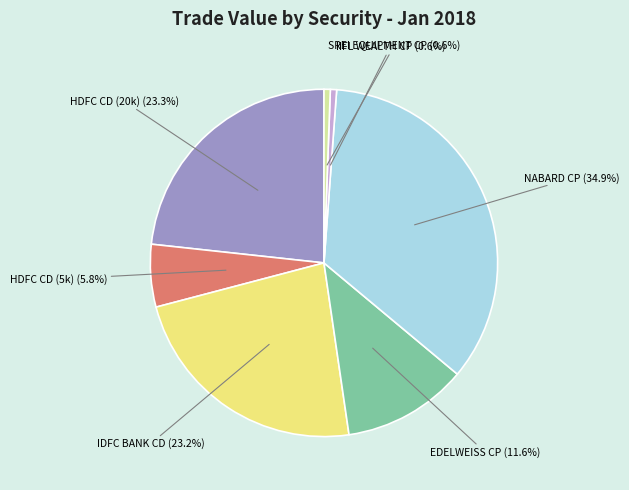

Is there a majority slice in this chart?

No